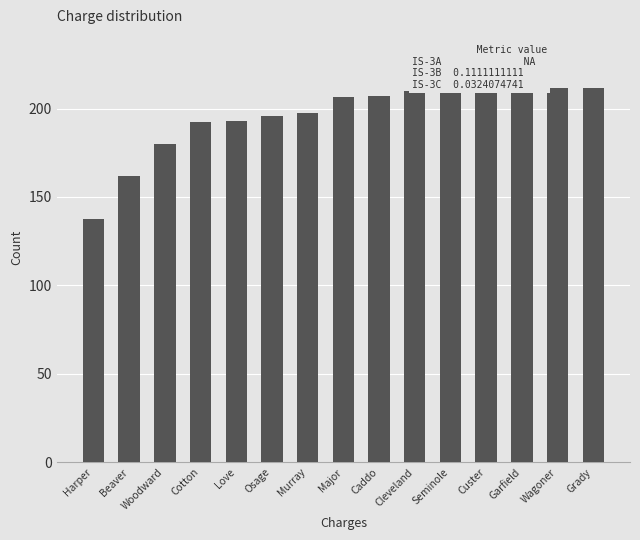

What is the label of the 4th bar from the left?

Cotton